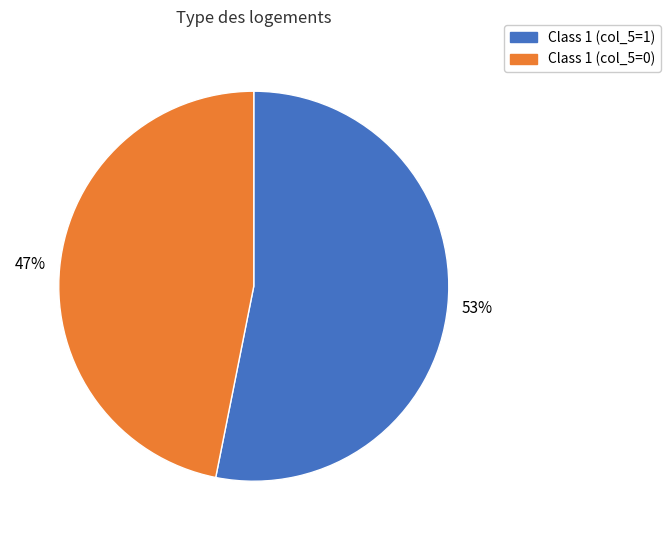

To the nearest percent, what is the average slice percentage?

50%